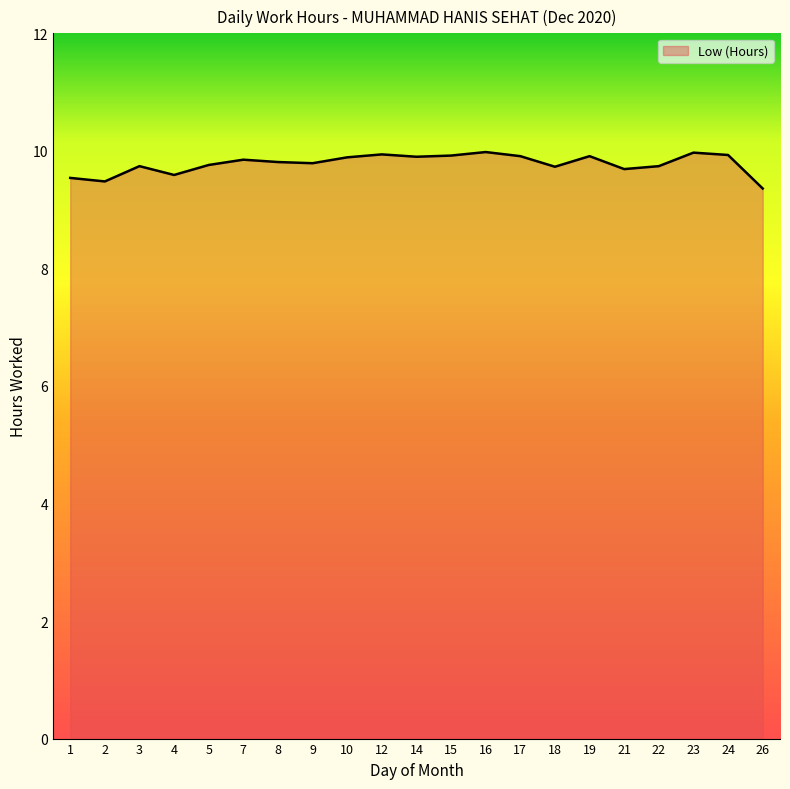

The chart shows a value of 6.3 at 18. True or false?

False